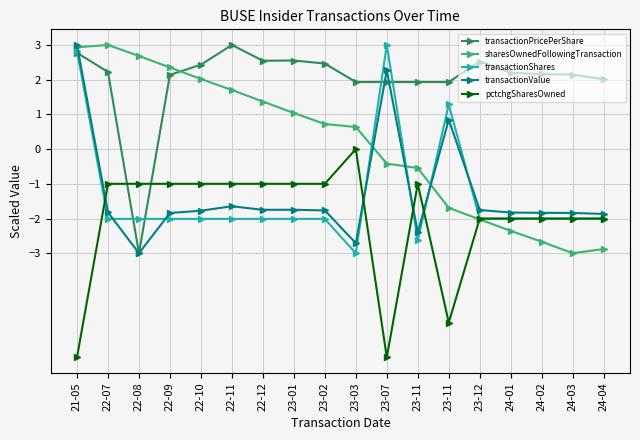

What are all the series names shown in the legend?

transactionPricePerShare, sharesOwnedFollowingTransaction, transactionShares, transactionValue, pctchgSharesOwned